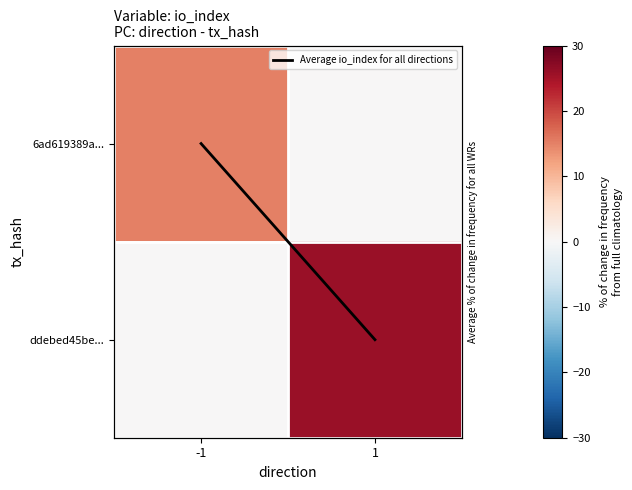

What is the average value of the 6ad619389a... series?

8